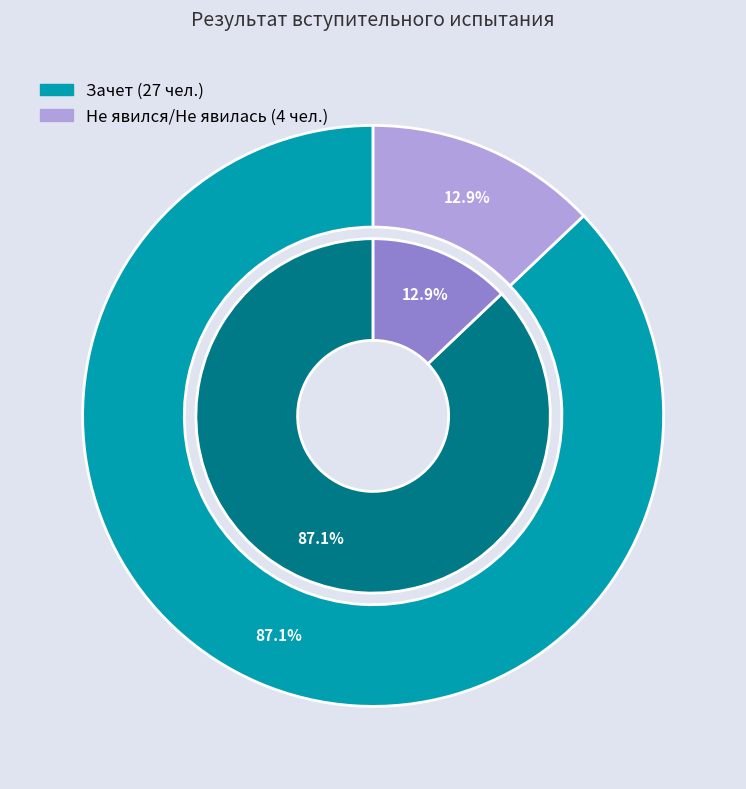

Which category has the biggest portion of the pie?

Зачет